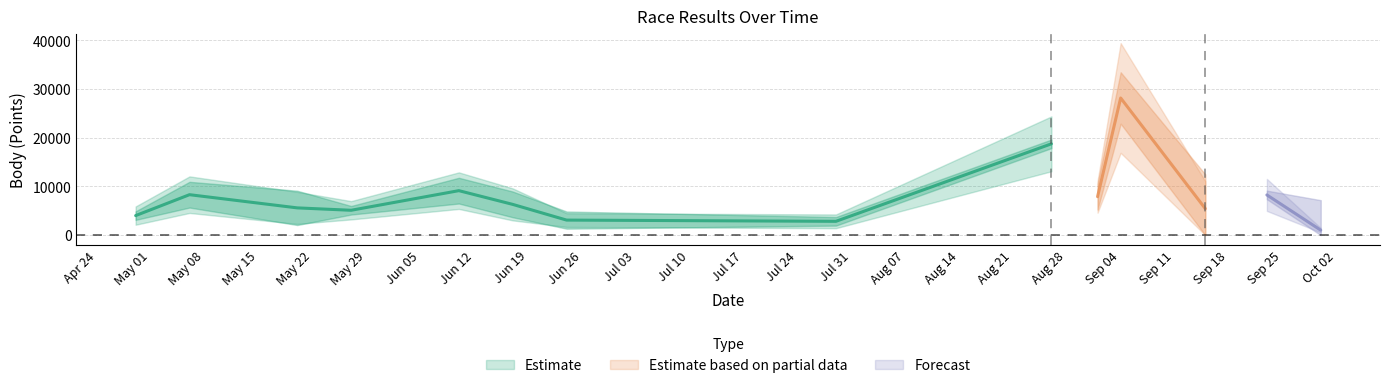

Which label corresponds to the largest value in the chart?

2017-09-04